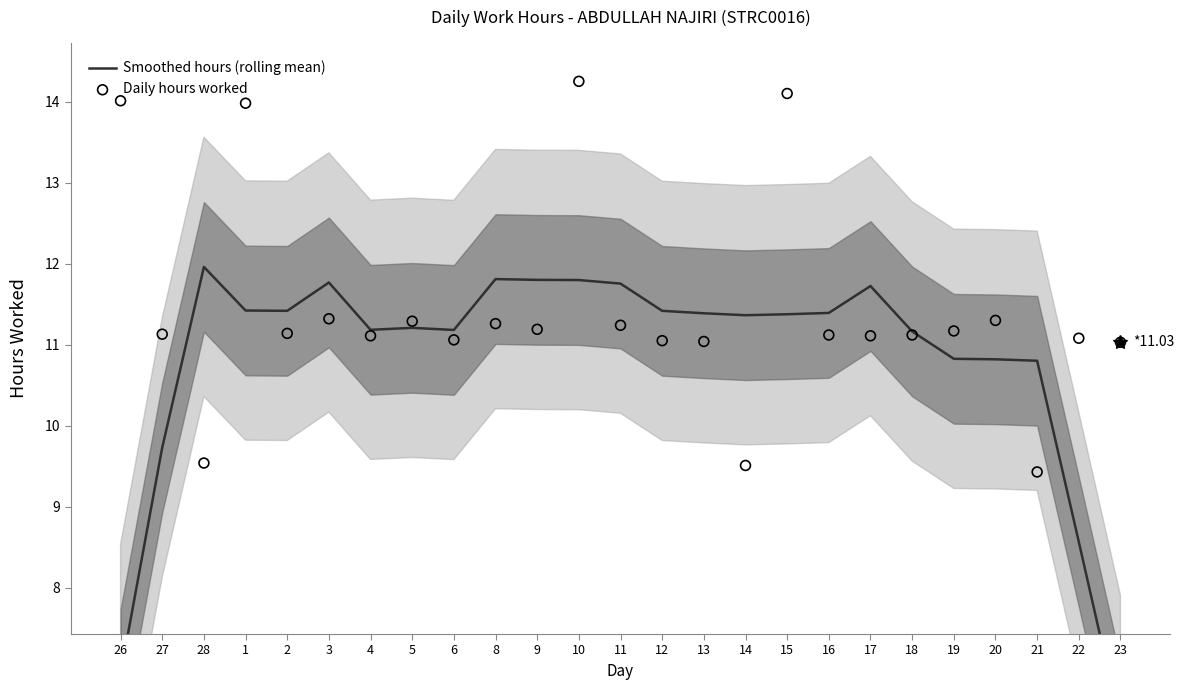

Which series reaches the maximum Y coordinate?

Daily hours worked